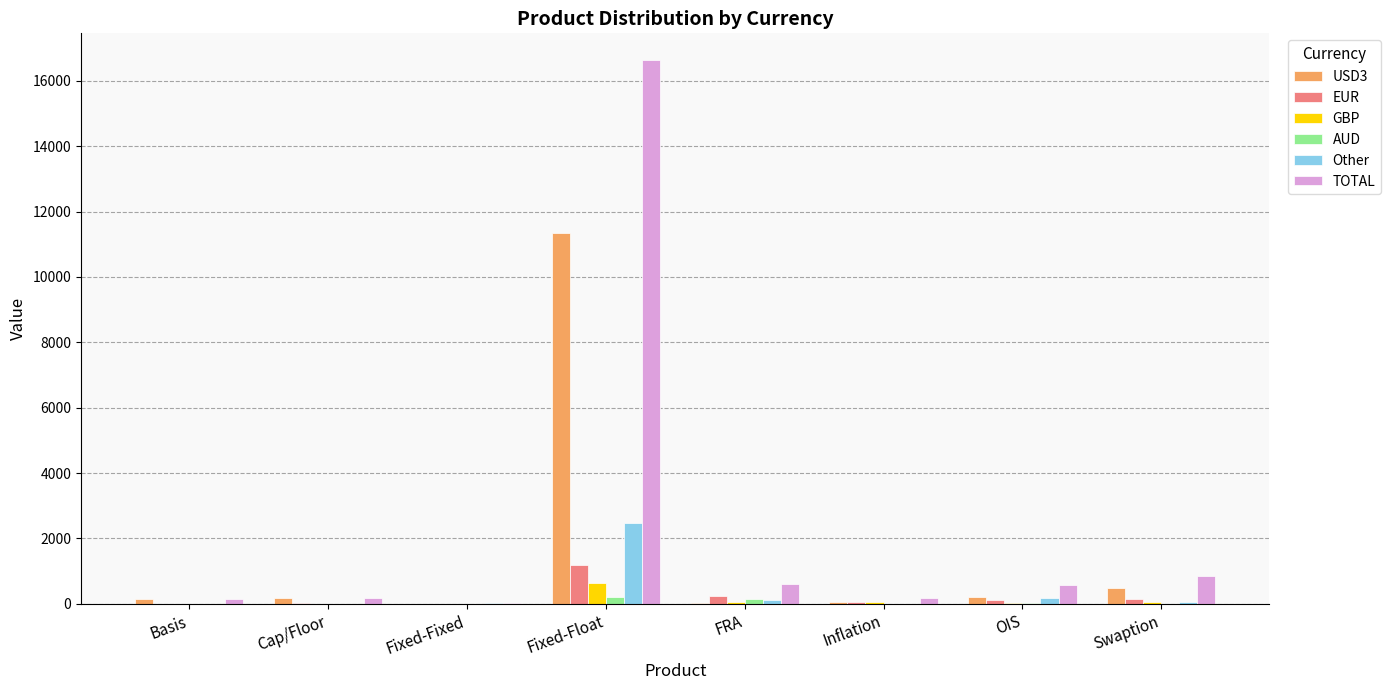

Which label corresponds to the largest value in the chart?

Fixed-Float